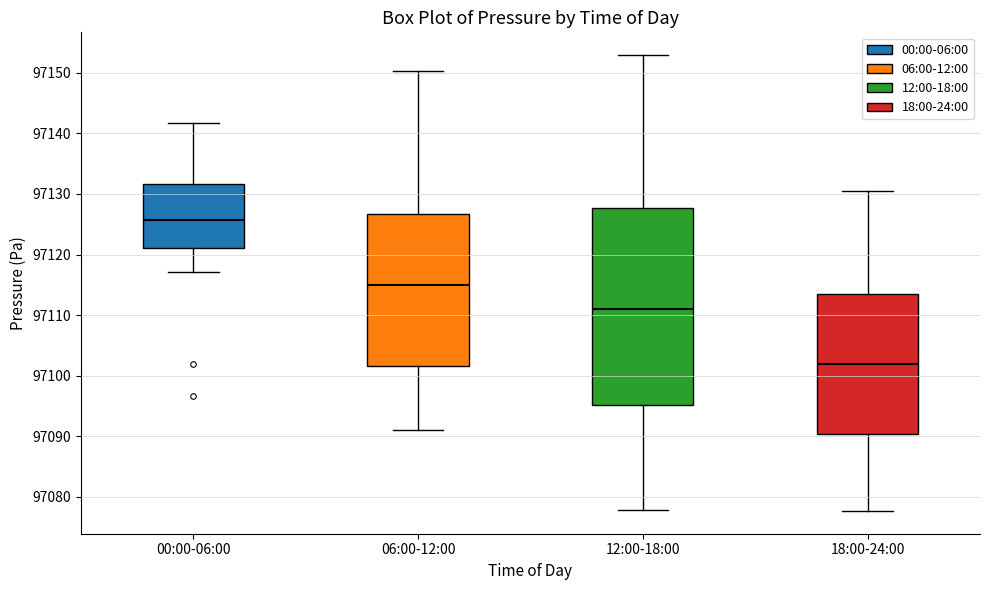

Reading left to right, read every box against the y-axis: the position of its median line, the range the box covers, and the ends of its whiskers. The values are not printed on the chart, so give them approximately, as read against the axis.

00:00-06:00: median 97126, box 97121 to 97132, whiskers 97117 to 97142
06:00-12:00: median 97115, box 97102 to 97127, whiskers 97091 to 97150
12:00-18:00: median 97111, box 97095 to 97128, whiskers 97078 to 97153
18:00-24:00: median 97102, box 97090 to 97113, whiskers 97078 to 97131